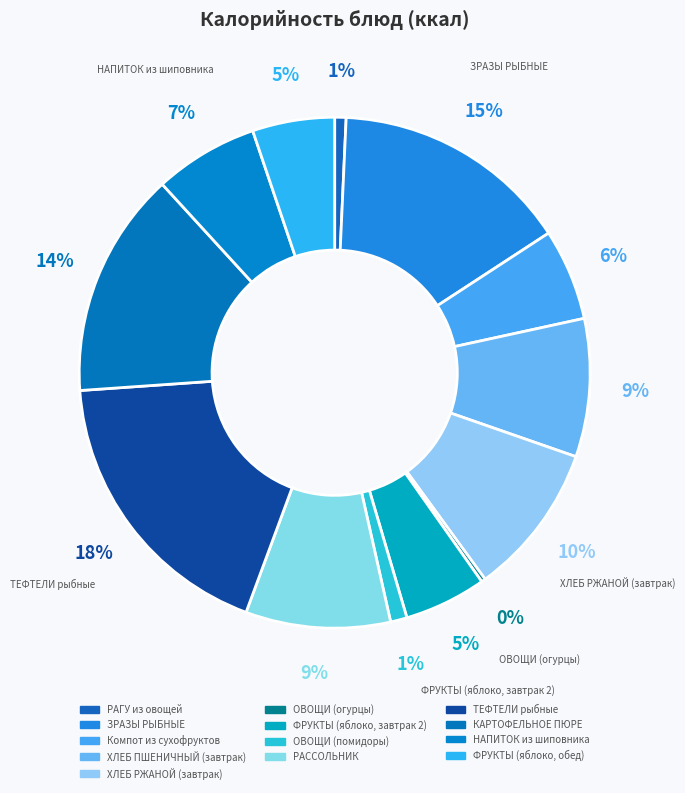

True or false: НАПИТОК из шиповника accounts for 7% of the total.

True